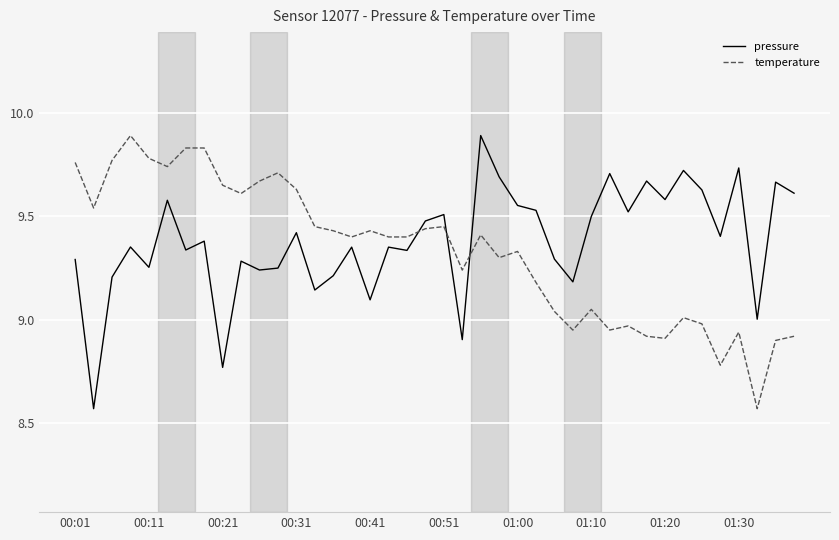

How many lines are shown in the chart?

2